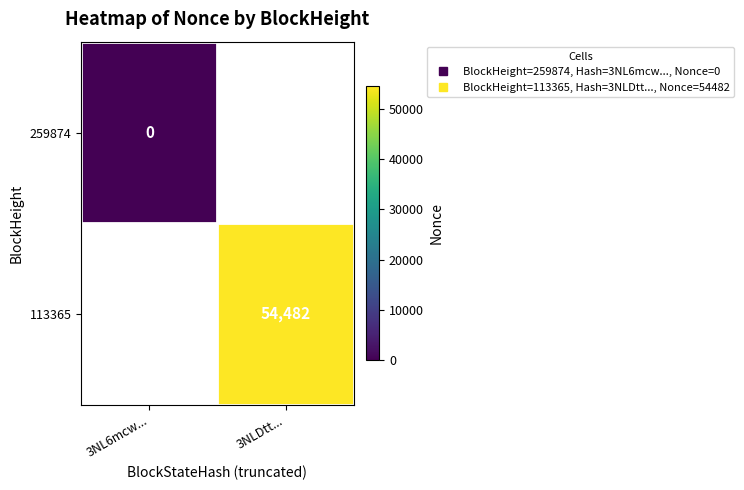

List the labels in order of 259874 value, largest first.

3NL6mcw..., 3NLDtt...